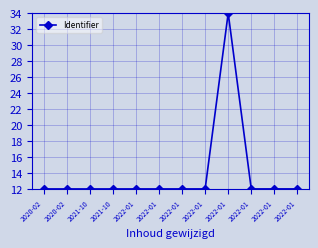

Reading left to right, transcribe all the data shown in this chart.

2020-02=12.0	2020-02=12.0	2021-10=12.0	2021-10=12.0	2022-01=12.0	2022-01=12.0	2022-01=12.0	2022-01=12.0	2022-01=34.0	2022-01=12.0	2022-01=12.0	2022-01=12.0